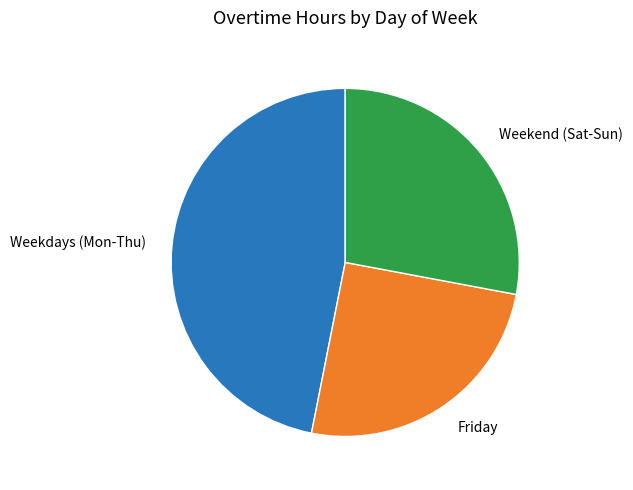

Which slice is the largest?

Weekdays (Mon-Thu)